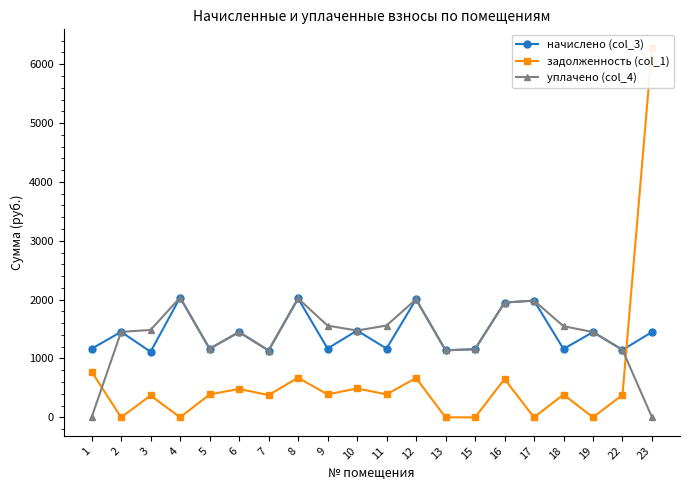

True or false: уплачено (col_4) has a value of 1157.7 at 15.

True